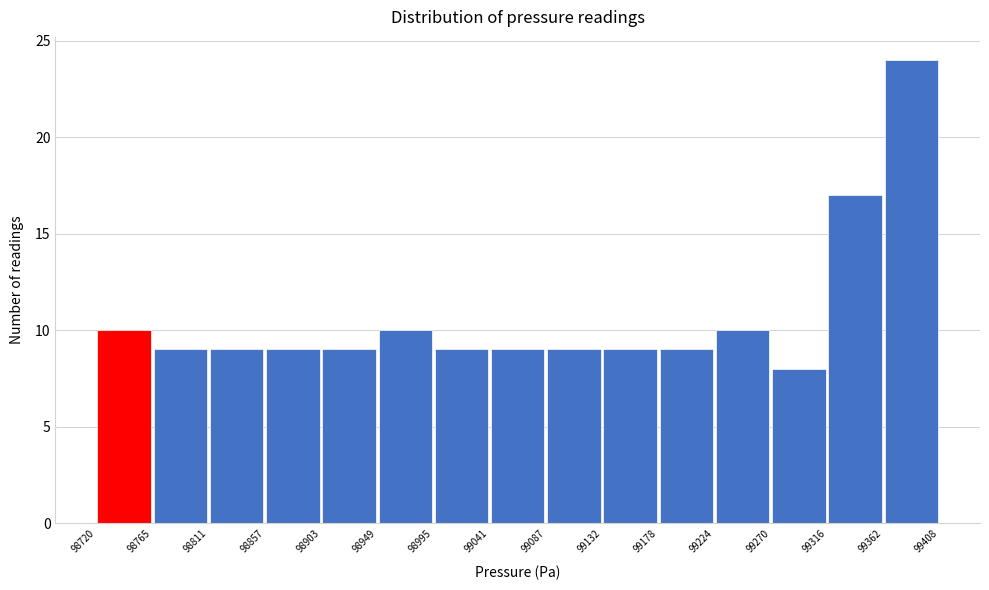

Reading left to right, transcribe this chart: for each bar, give the range it covers on the x-axis and its height. The values are not printed on the chart, so give them approximately, as read against the axis.

98720 to 98765: 10
98765 to 98811: 9
98811 to 98857: 9
98857 to 98903: 9
98903 to 98949: 9
98949 to 98995: 10
98995 to 99041: 9
99041 to 99087: 9
99087 to 99132: 9
99132 to 99178: 9
99178 to 99224: 9
99224 to 99270: 10
99270 to 99316: 8
99316 to 99362: 17
99362 to 99408: 24